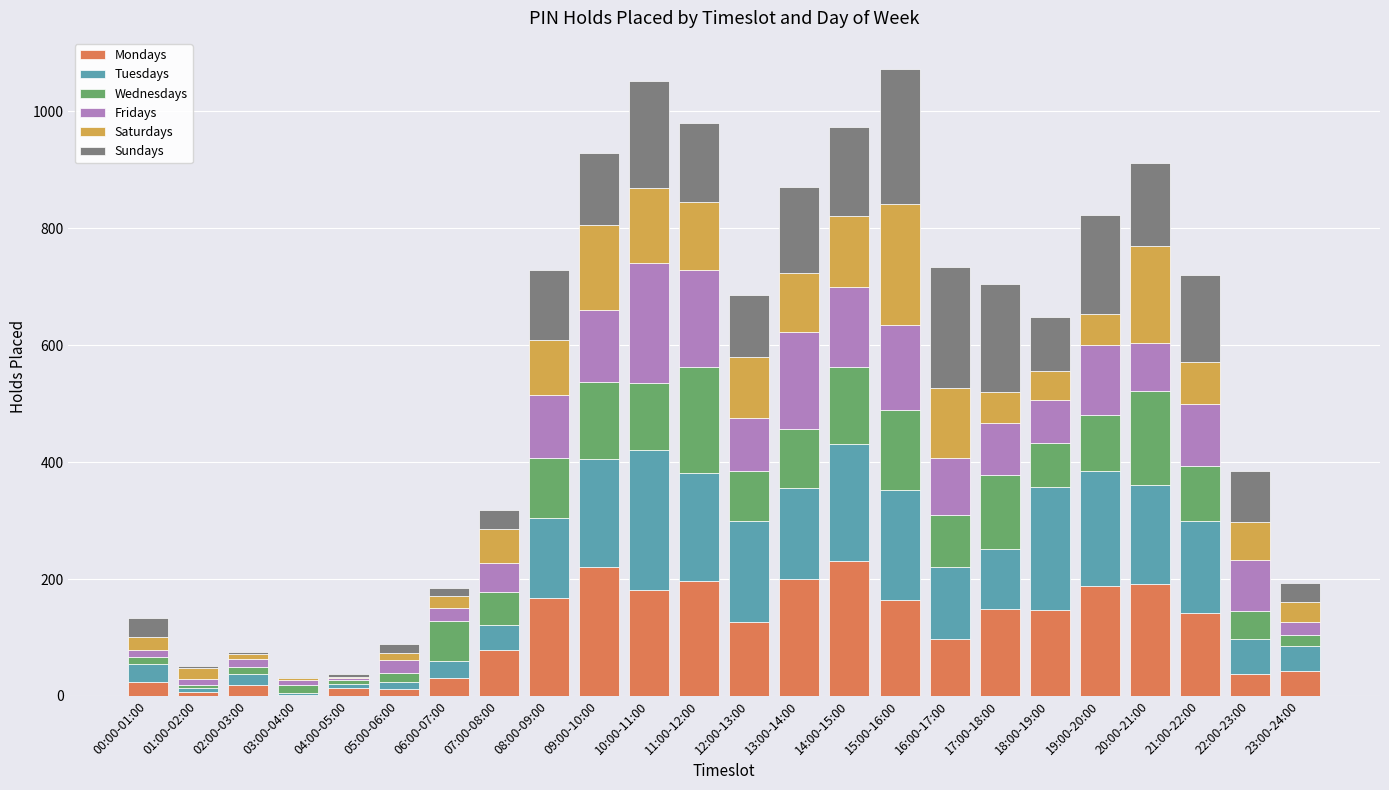

The value of Mondays at 09:00-10:00 is 220. True or false?

True